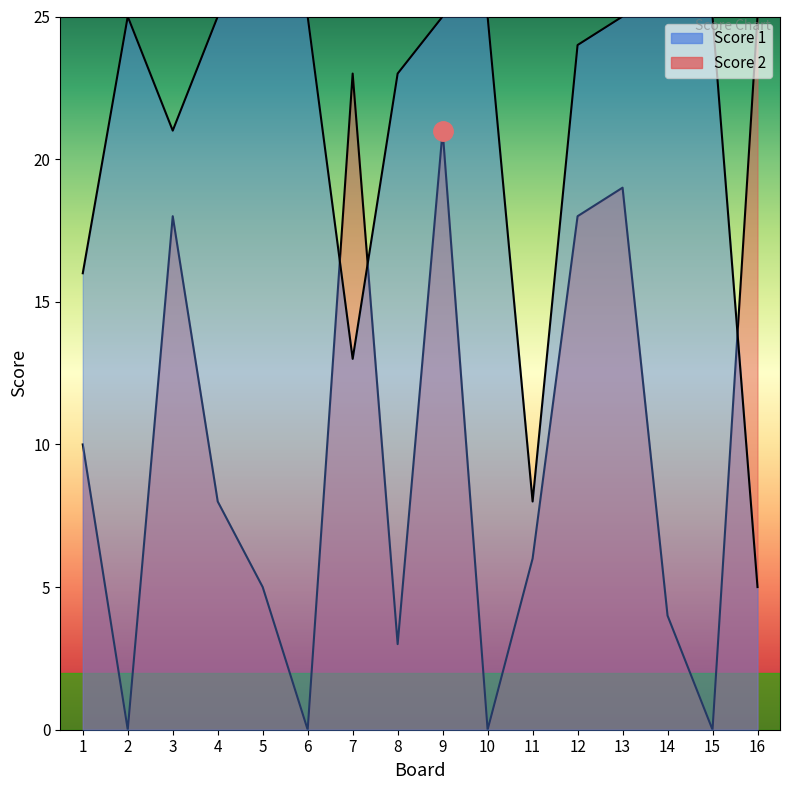

What value does the Score 2 series have at 11, to the nearest 5?

5